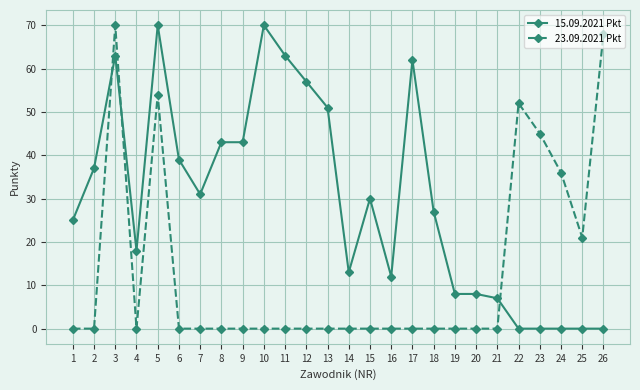

Is the value of 15.09.2021 Pkt at 9 greater than the value of 23.09.2021 Pkt at 18?

Yes